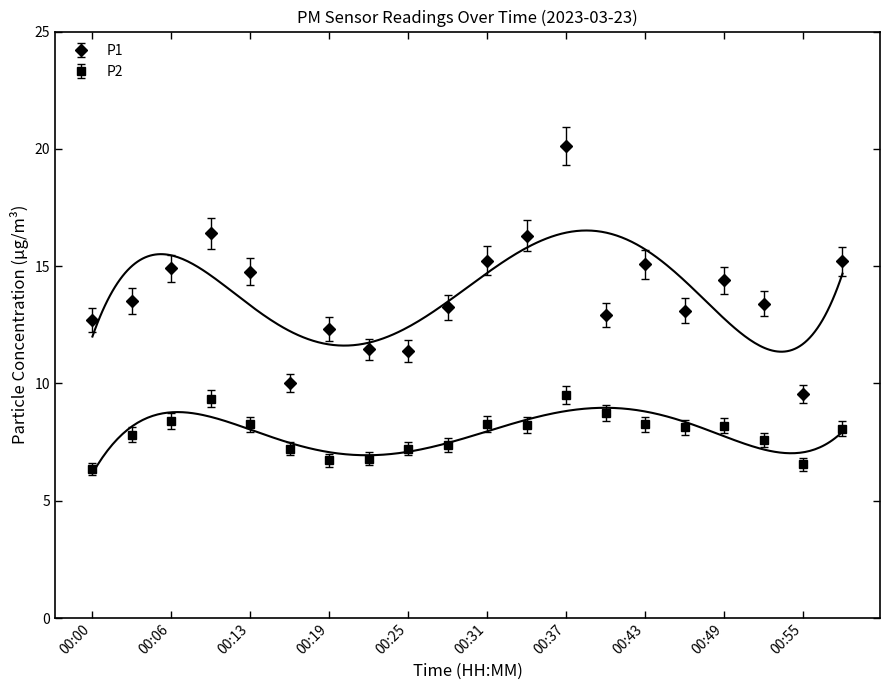

What is the total value across all series at 00:37?

29.6